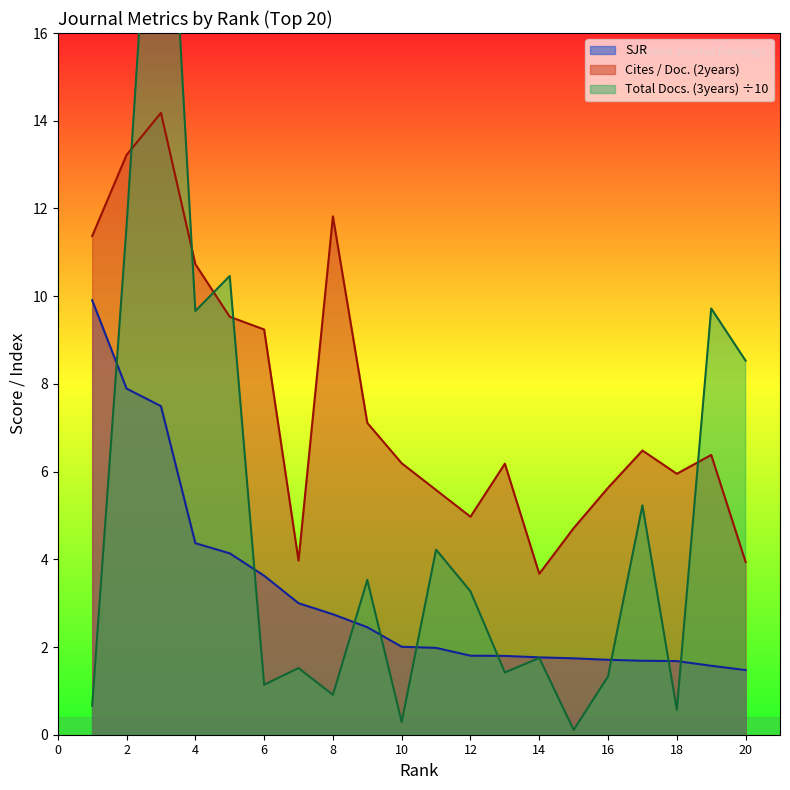

Which series changed the most between 2 and 20?

Cites / Doc. (2years)